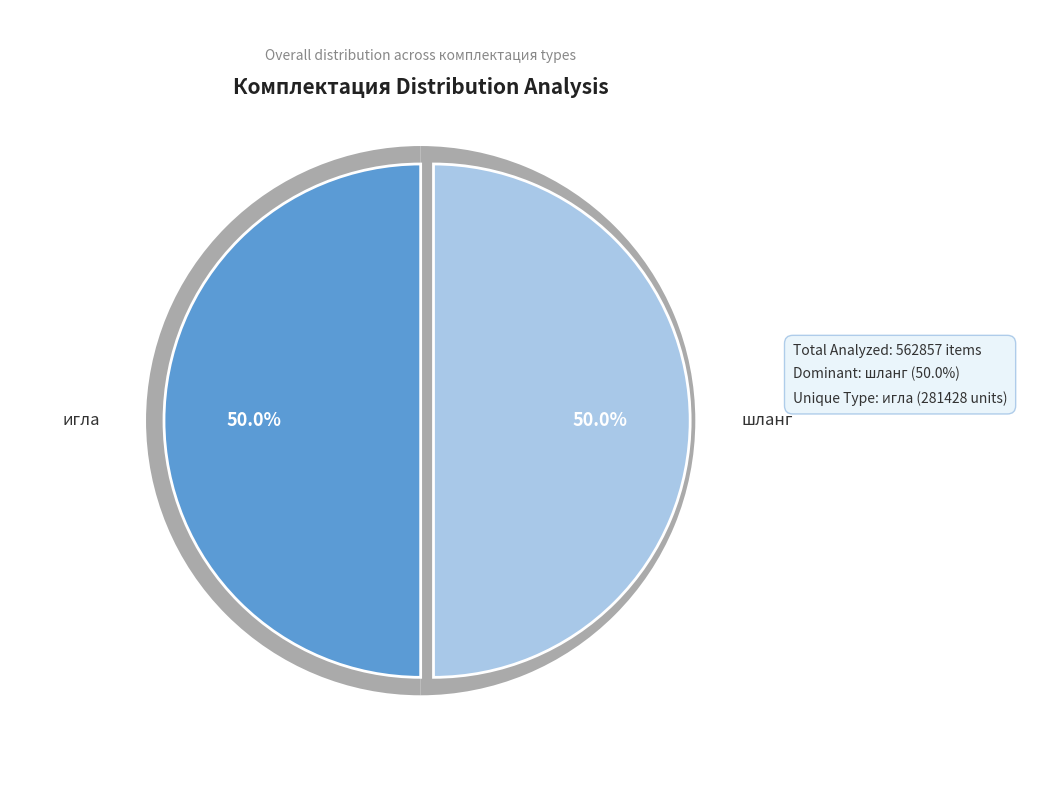

What is the total percentage of шланг and игла?

100.0%